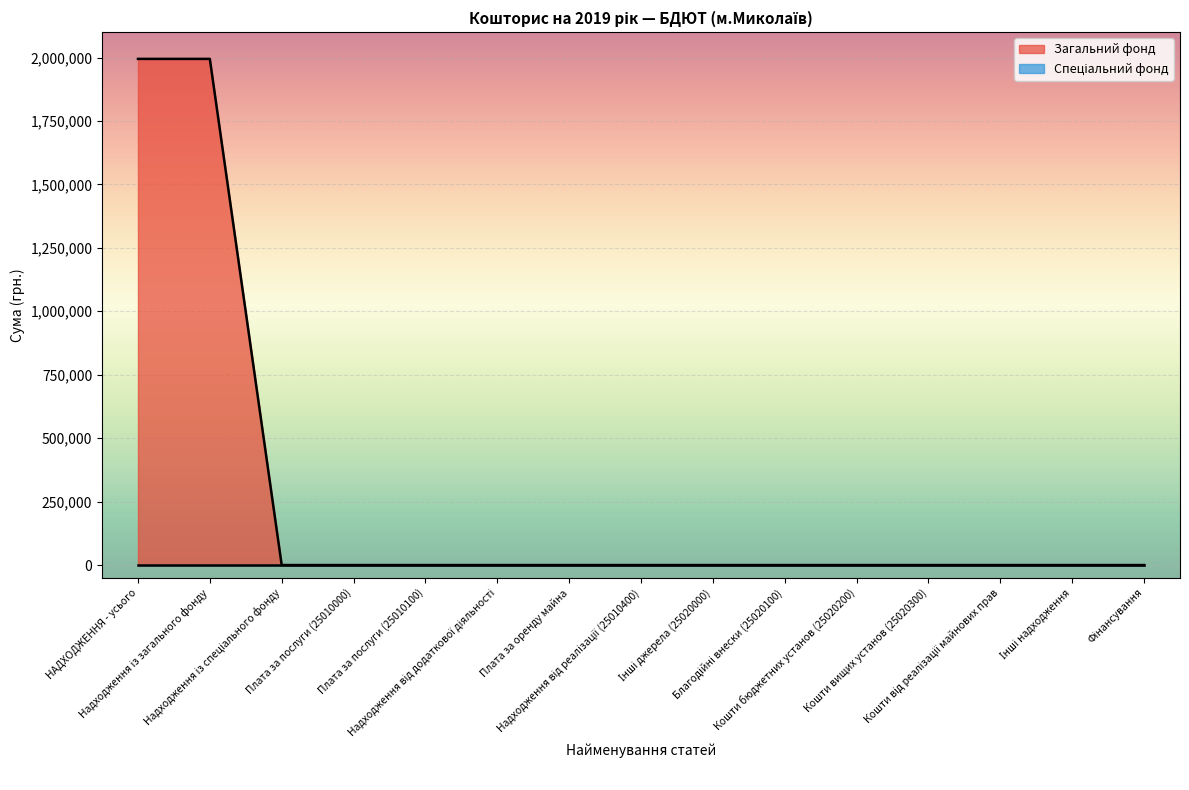

Reading right to left, transcribe all the data shown in this chart.

Фінансування=0	Інші надходження=0	Кошти від реалізації майнових прав=0	Кошти вищих установ (25020300)=0	Кошти бюджетних установ (25020200)=0	Благодійні внески (25020100)=0	Інші джерела (25020000)=0	Надходження від реалізації (25010400)=0	Плата за оренду майна=0	Надходження від додаткової діяльності=0	Плата за послуги (25010100)=0	Плата за послуги (25010000)=0	Надходження із спеціального фонду=0	Надходження із загального фонду=1994600	НАДХОДЖЕННЯ - усього=1994600